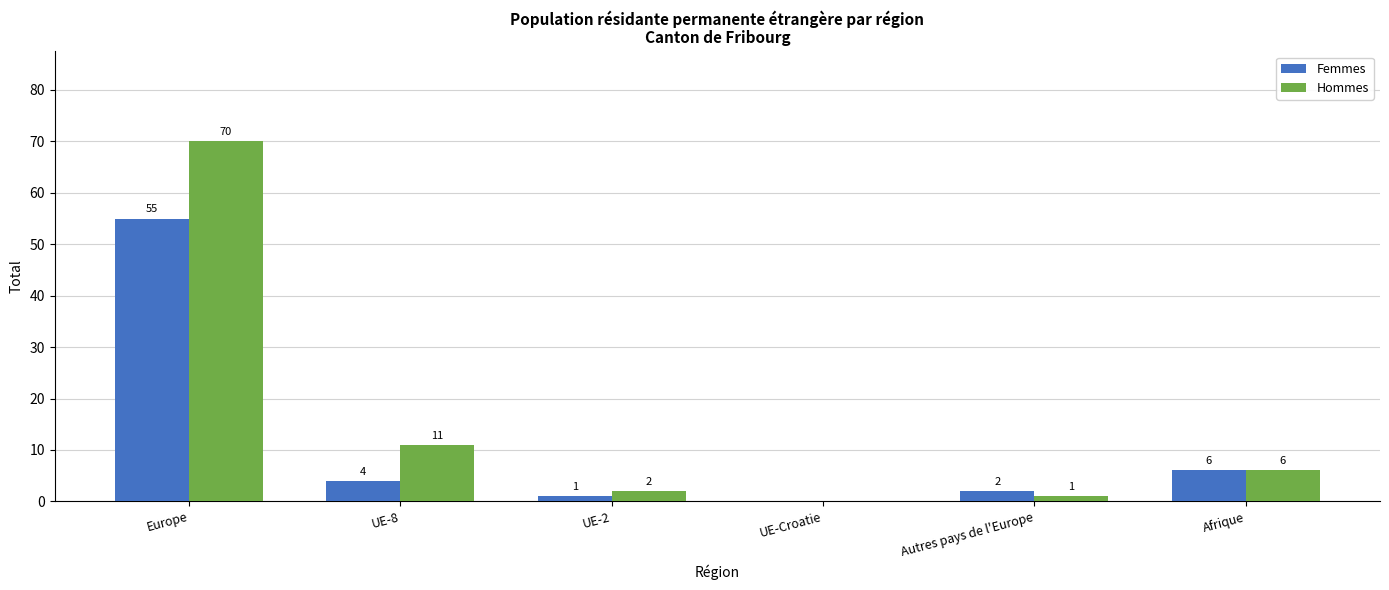

Which series changed the most between Autres pays de l'Europe and Afrique?

Hommes